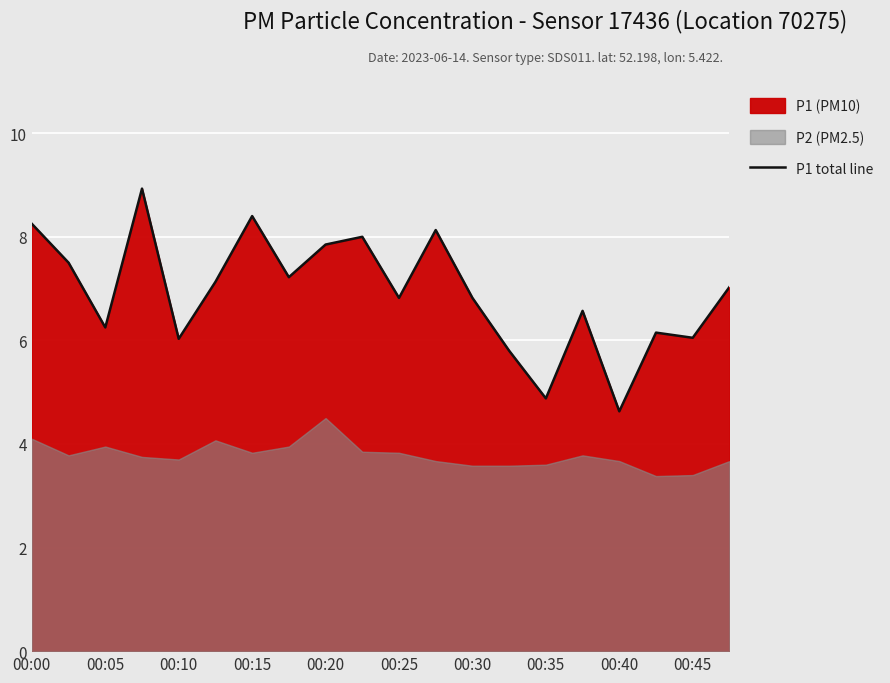

The value of P1 total line at 00:10 is 9.4. True or false?

False